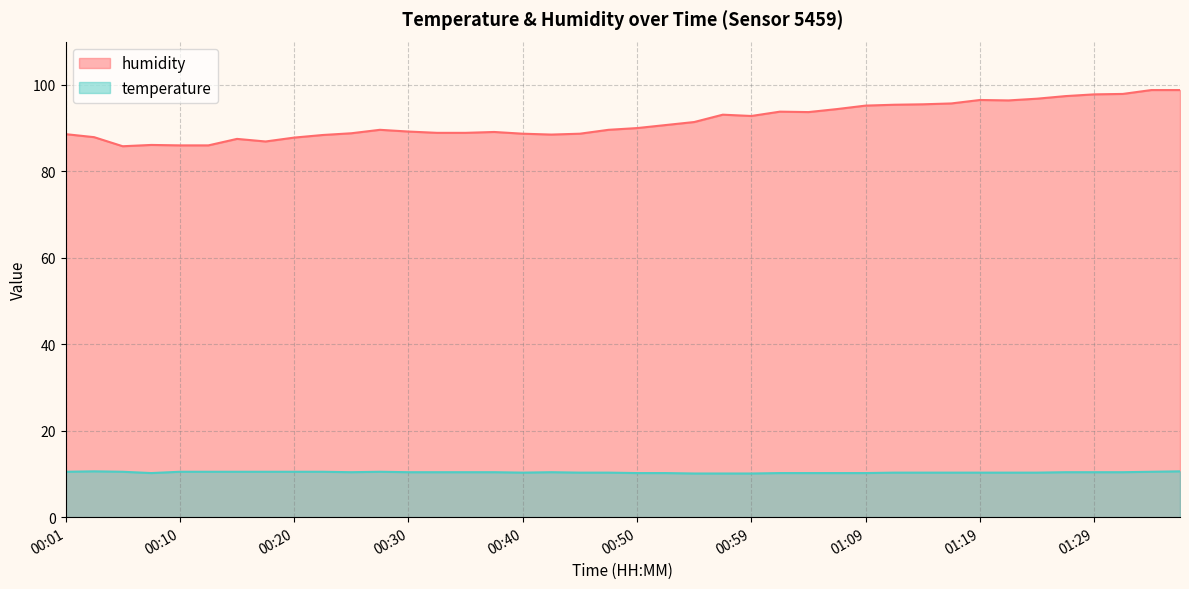

Rank the series by their maximum value, from highest to lowest.

humidity, temperature